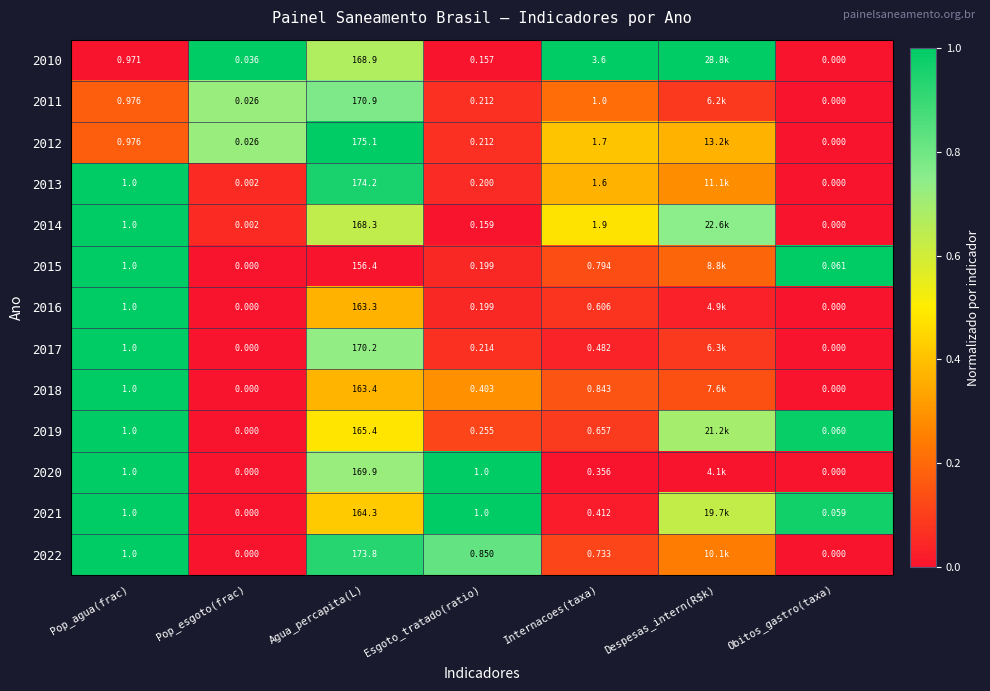

Is the value of 2012 at Agua_percapita(L) greater than the value of 2018 at Obitos_gastro(taxa)?

Yes